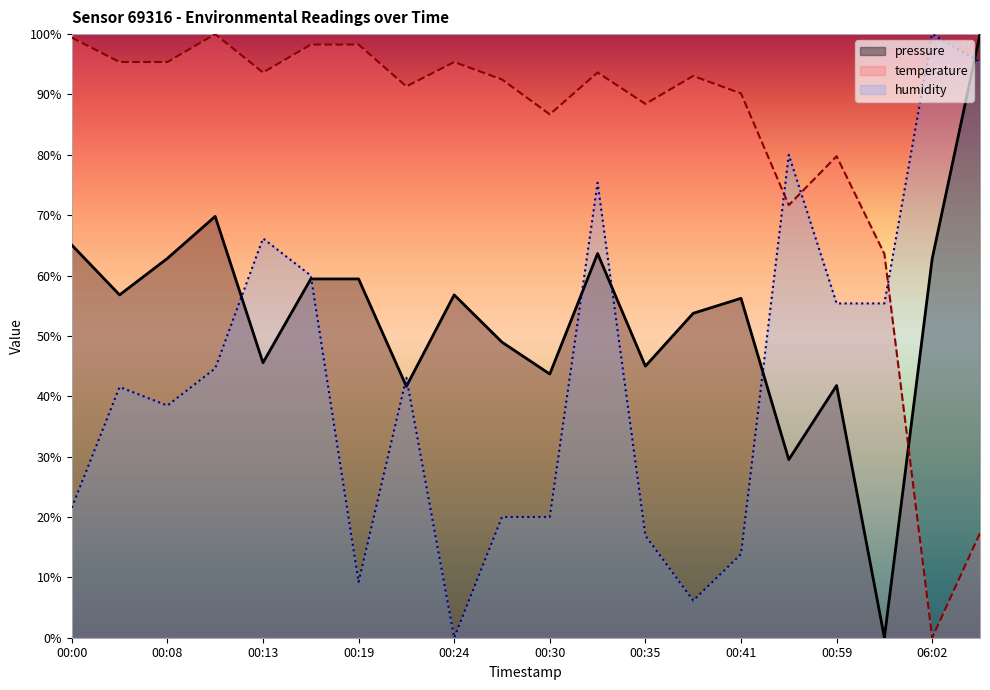

How many values in the pressure series exceed 56?

11